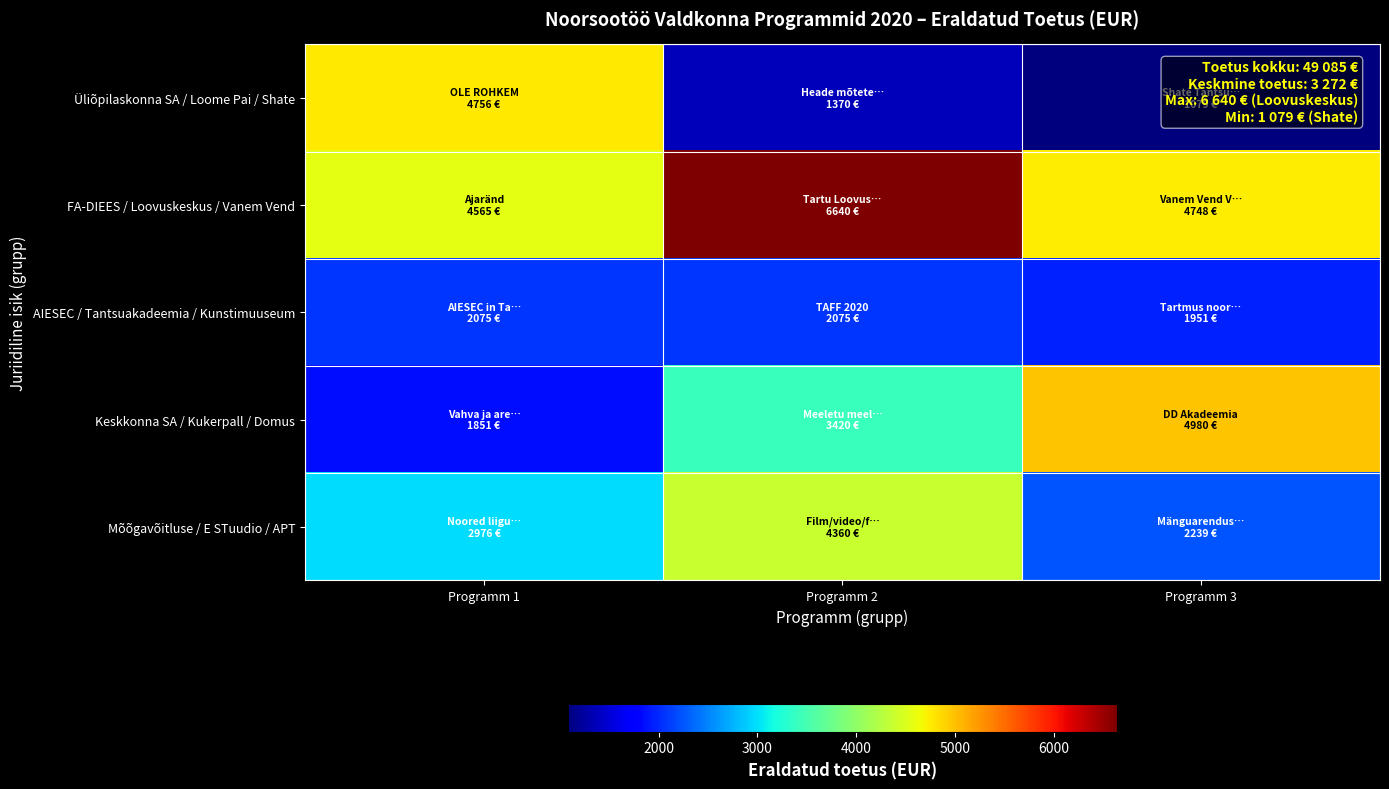

Which category has the lowest value across all series?

Programm 3